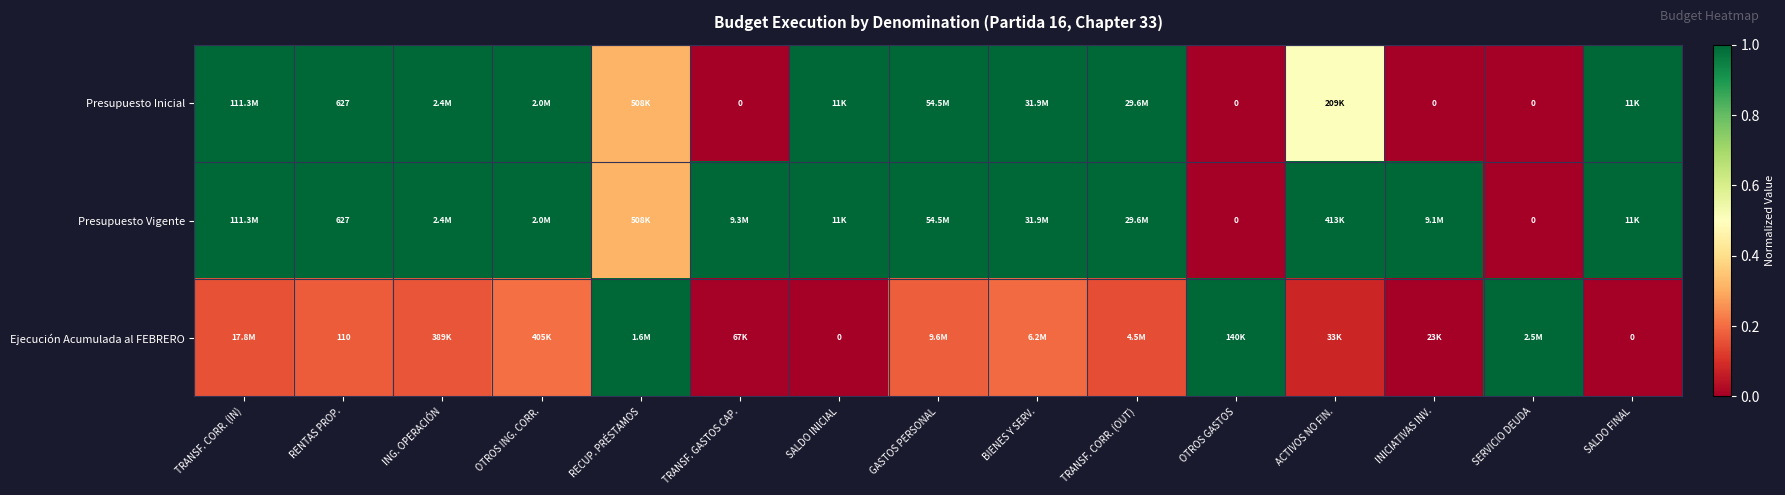

What is the spread (max minus min) of values at INICIATIVAS INV.?

1.0